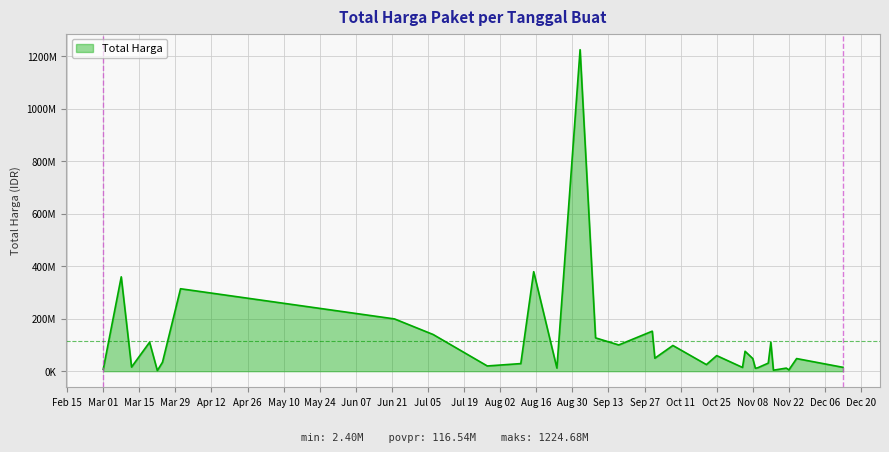

What is the value of the 26th point from the left?

13442000